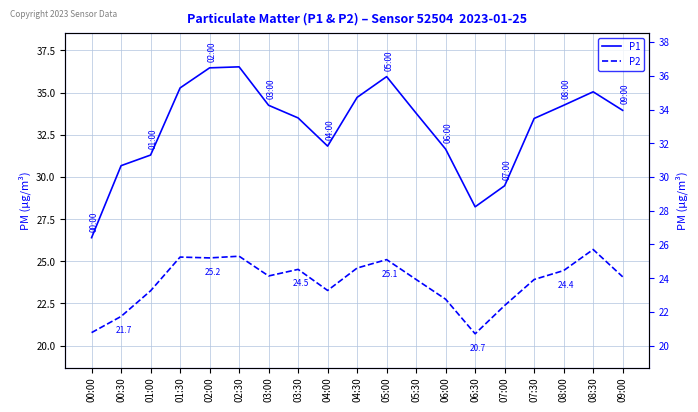

Rank the categories by P1 value from lowest to highest.

00:00, 06:30, 07:00, 00:30, 01:00, 06:00, 04:00, 07:30, 03:30, 05:30, 09:00, 03:00, 08:00, 04:30, 08:30, 01:30, 05:00, 02:00, 02:30